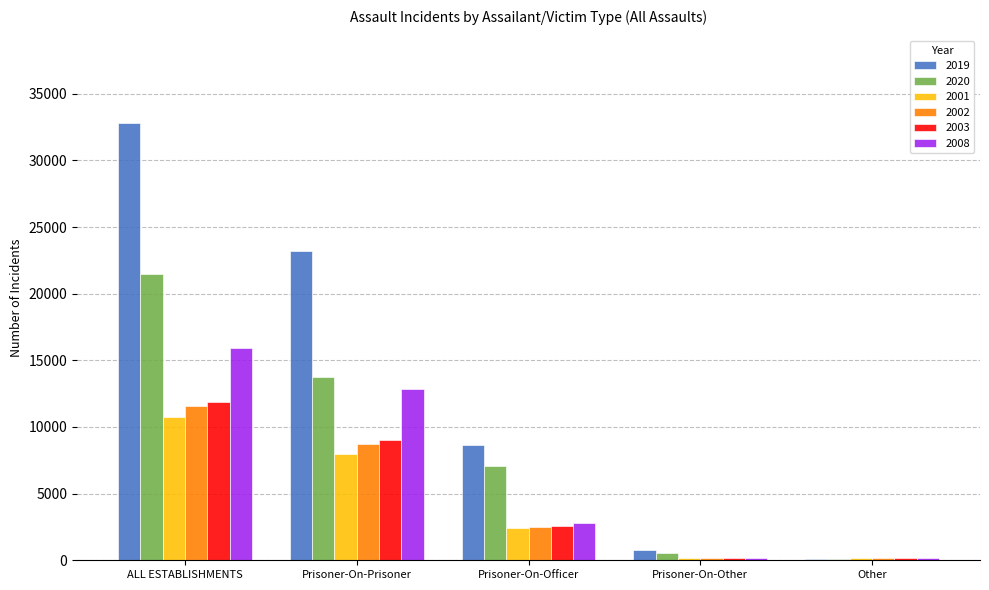

True or false: 2003 has a value of 9004 at Prisoner-On-Prisoner.

True